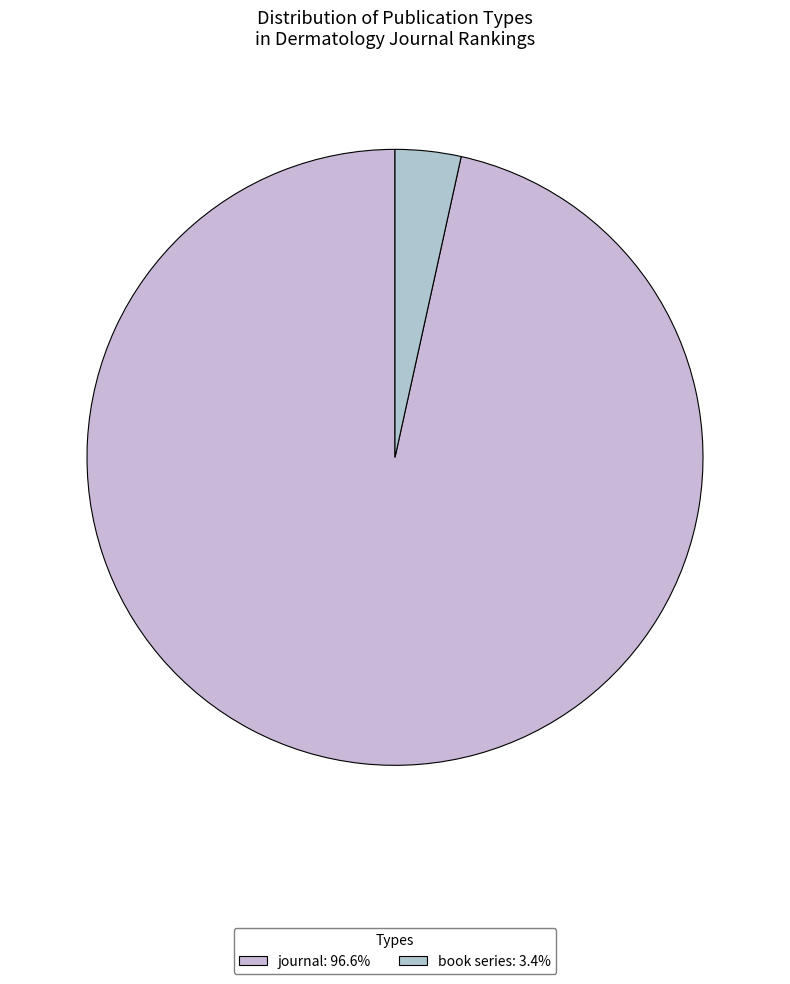

Do book series and journal together represent more than half of the pie?

Yes